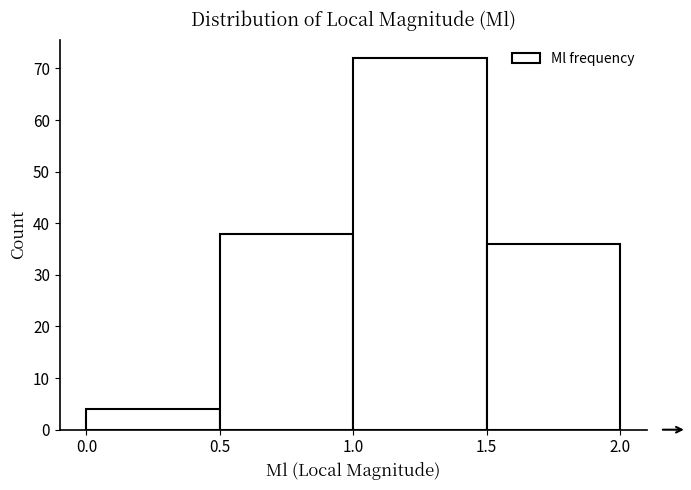

What is the height of the bar covering 0.5 to 1.0 on the x-axis? The values are not printed on the chart, so give them approximately, as read against the axis.

38